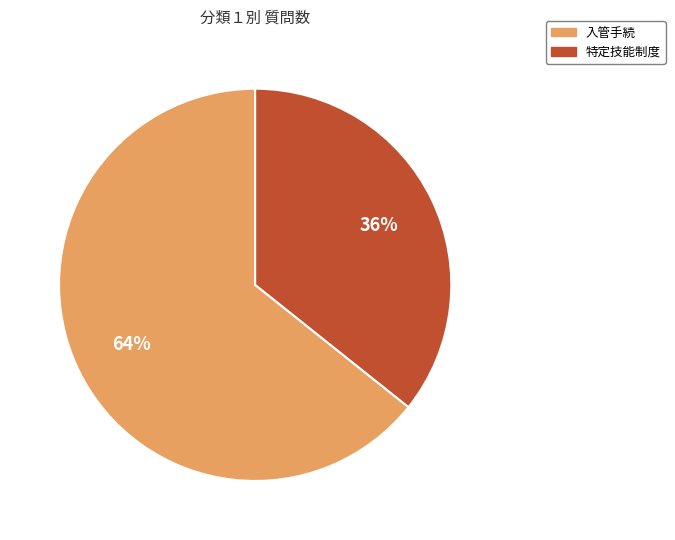

Does any single category account for the majority?

Yes